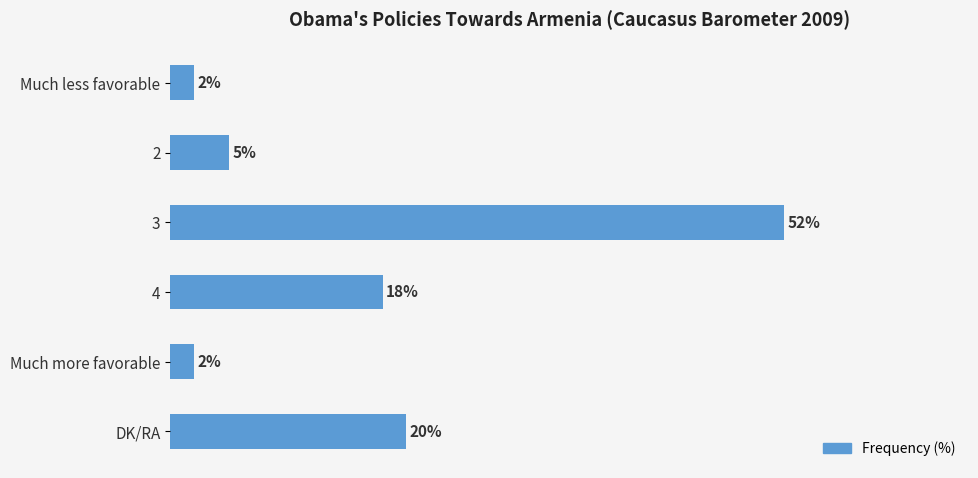

What is the label of the 2nd bar from the bottom?

Much more favorable